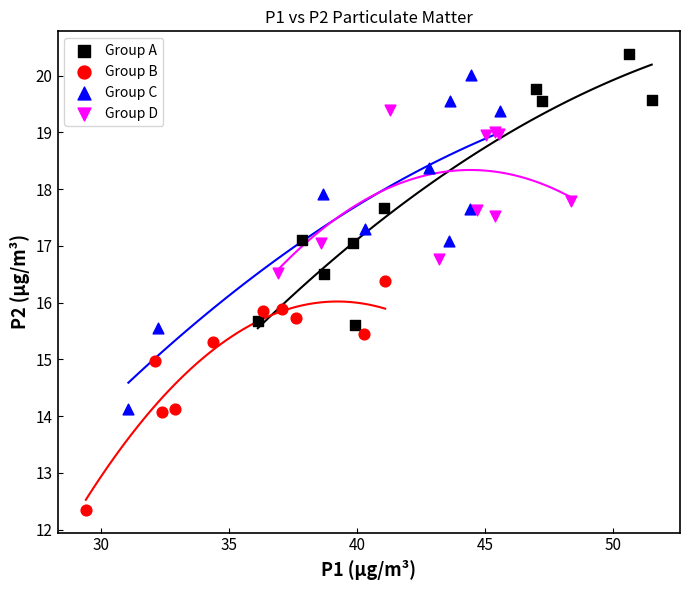

Which series reaches the maximum Y coordinate?

Group A